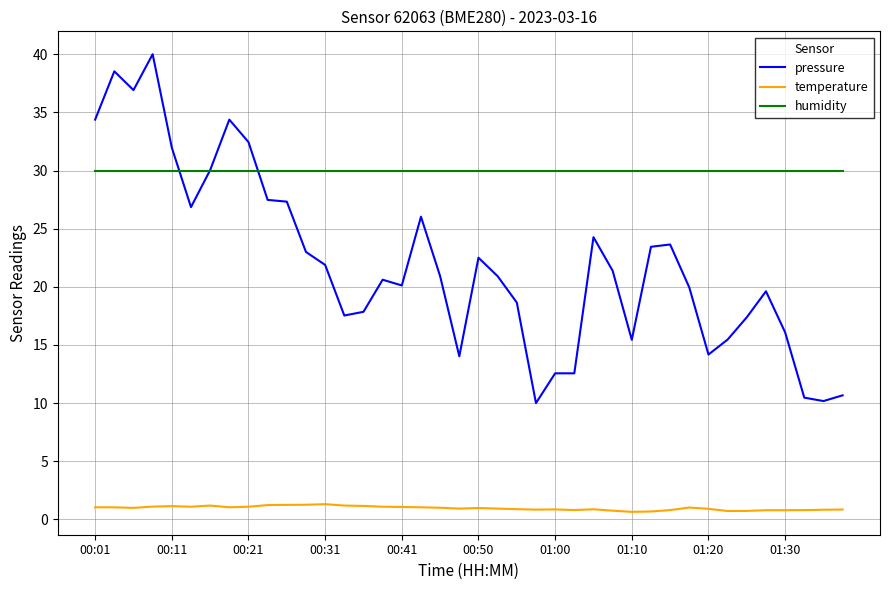

Rank the series by their maximum value, from highest to lowest.

pressure, humidity, temperature